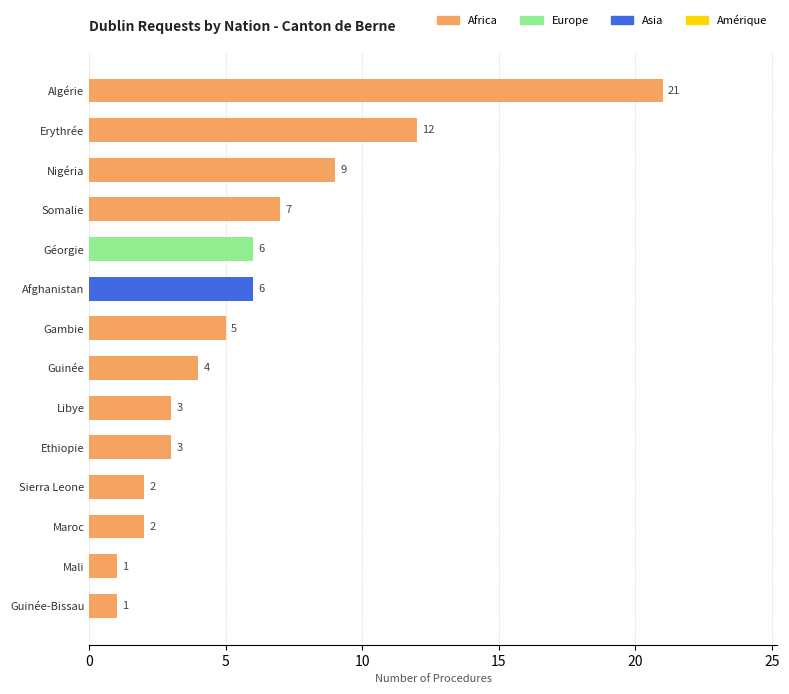

Is it true that the value at Libye is 2?

False